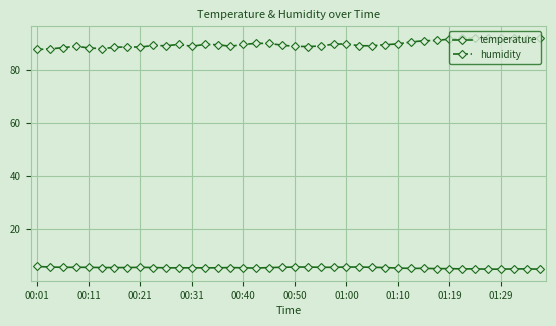

Does the chart have visible grid lines?

Yes